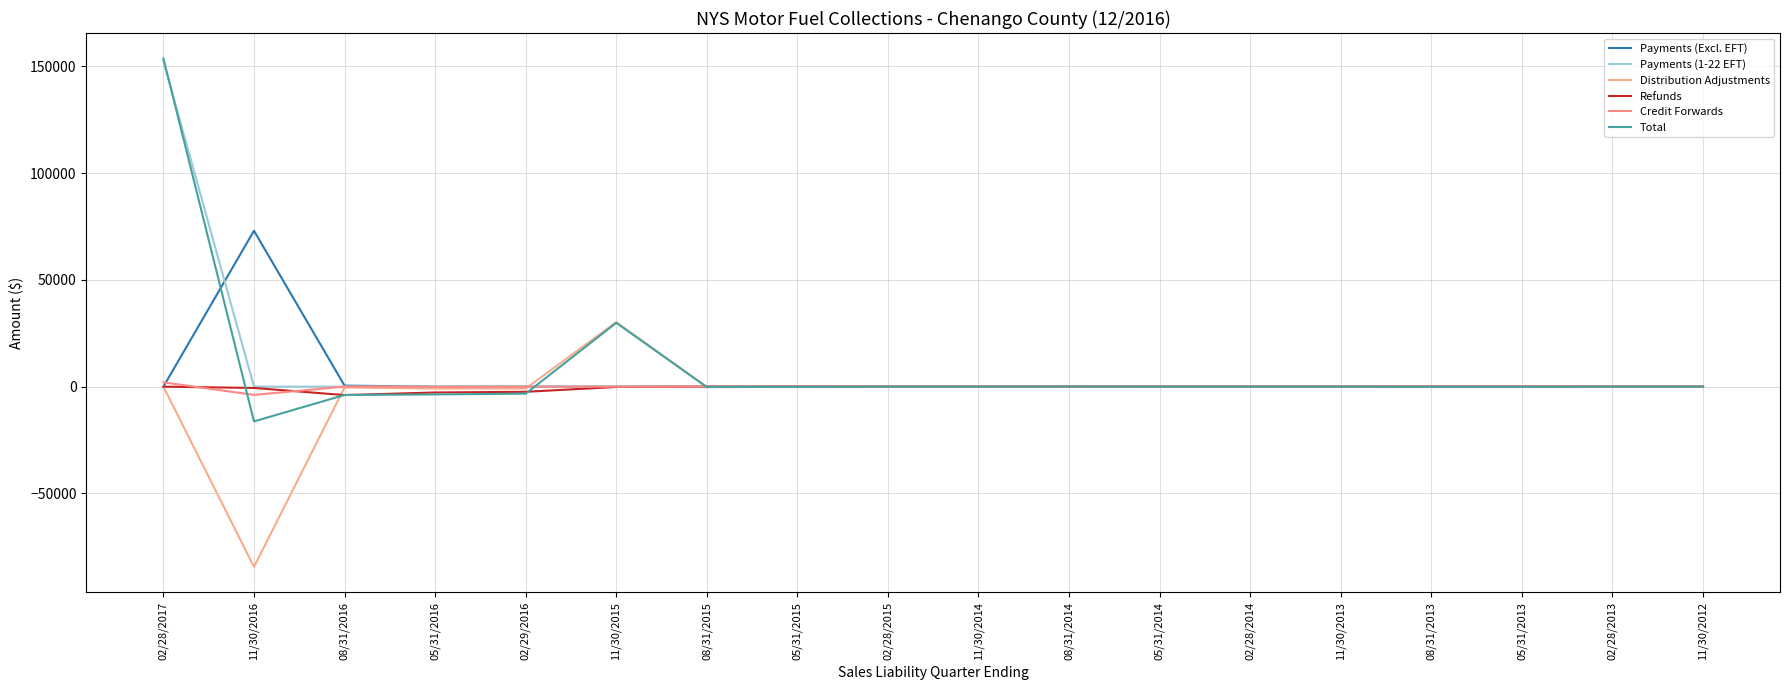

Does the chart display data point markers on the line(s)?

No